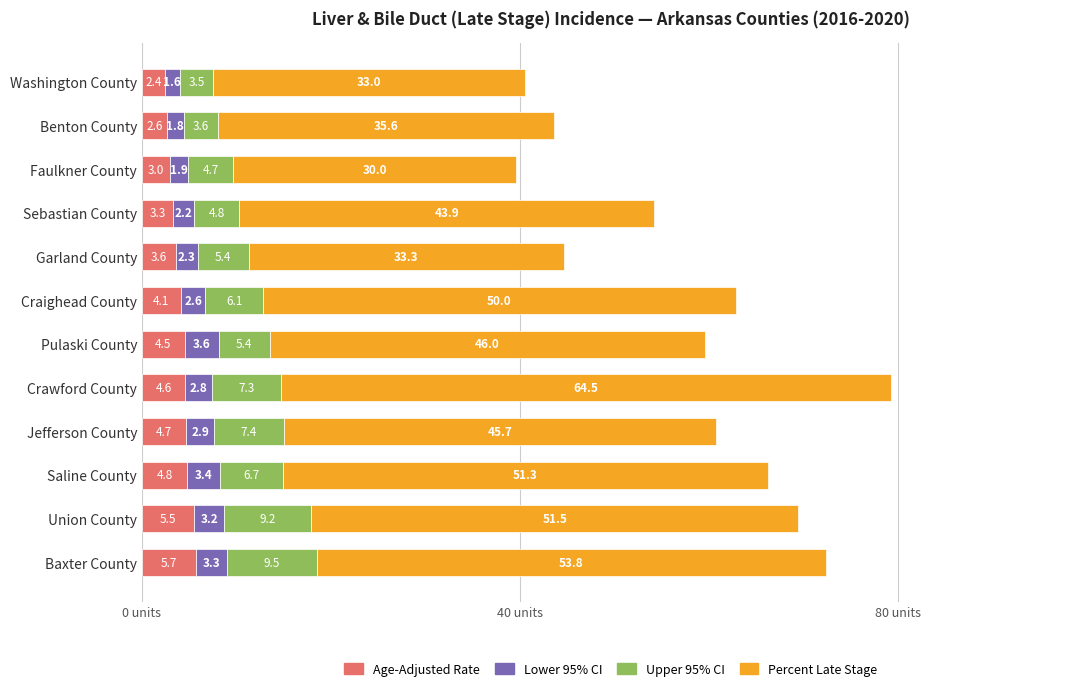

Read the Age-Adjusted Rate value at Crawford County.

4.6